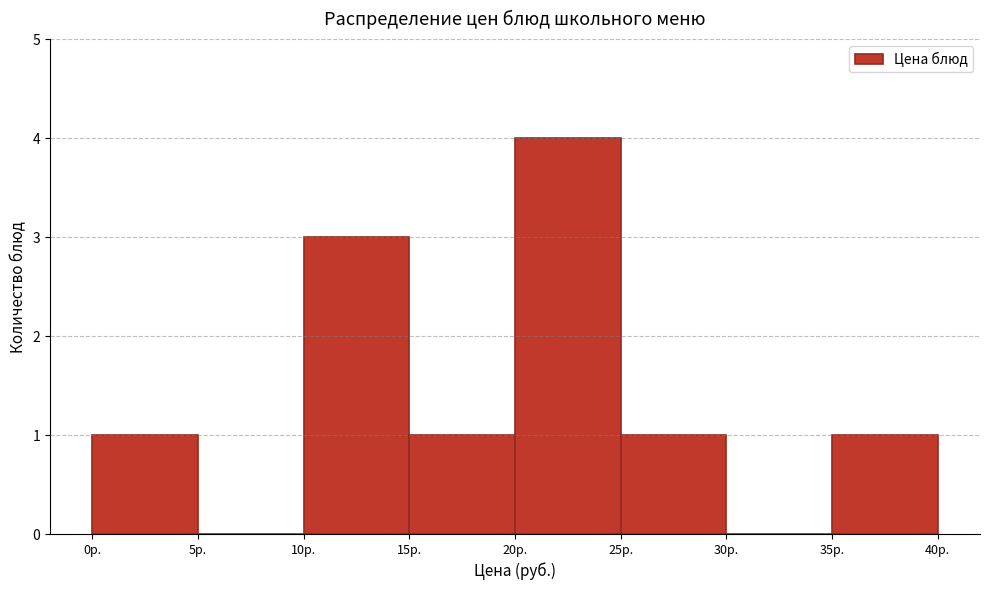

How tall is the bar that spans 15 to 20 on the x-axis? The values are not printed on the chart, so give them approximately, as read against the axis.

1